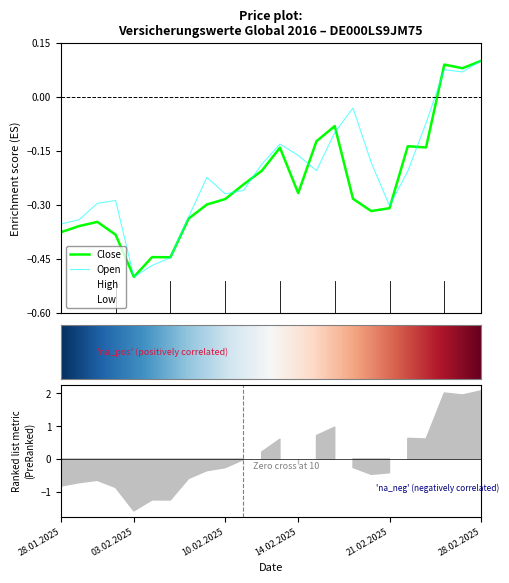

Reading right to left, what are all the values shown in this chart?

Open: 0.1	0.1	0.1	-0.1	-0.2	-0.3	-0.2	-0.0	-0.1	-0.2	-0.2	-0.1	-0.2	-0.3	-0.3	-0.2	-0.3	-0.4	-0.5	-0.5	-0.3	-0.3	-0.3	-0.4
High: 0.1	0.0	0.1	-0.1	-0.2	-0.3	-0.2	-0.1	-0.1	-0.2	-0.2	-0.2	-0.2	-0.3	-0.3	-0.3	-0.4	-0.5	-0.5	-0.5	-0.3	-0.4	-0.4	-0.4
Low: 0.1	0.1	0.1	-0.1	-0.2	-0.3	-0.2	-0.2	-0.1	-0.2	-0.2	-0.1	-0.2	-0.2	-0.2	-0.2	-0.3	-0.4	-0.5	-0.5	-0.3	-0.3	-0.3	-0.3
Close: 0.1	0.1	0.1	-0.1	-0.1	-0.3	-0.3	-0.3	-0.1	-0.1	-0.3	-0.1	-0.2	-0.2	-0.3	-0.3	-0.3	-0.4	-0.4	-0.5	-0.4	-0.3	-0.4	-0.4